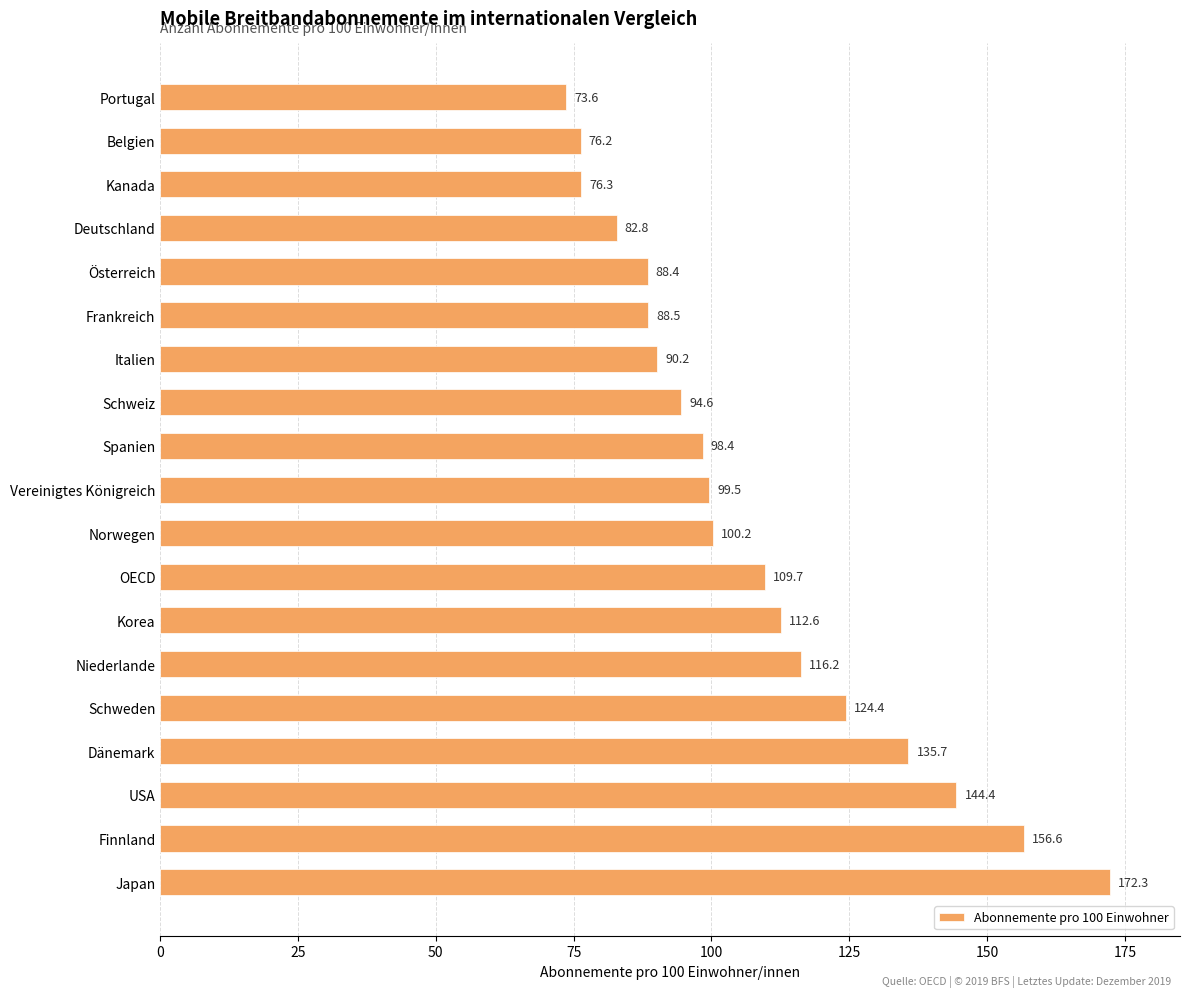

List the labels in order of value, largest first.

Japan, Finnland, USA, Dänemark, Schweden, Niederlande, Korea, OECD, Norwegen, Vereinigtes Königreich, Spanien, Schweiz, Italien, Frankreich, Österreich, Deutschland, Kanada, Belgien, Portugal